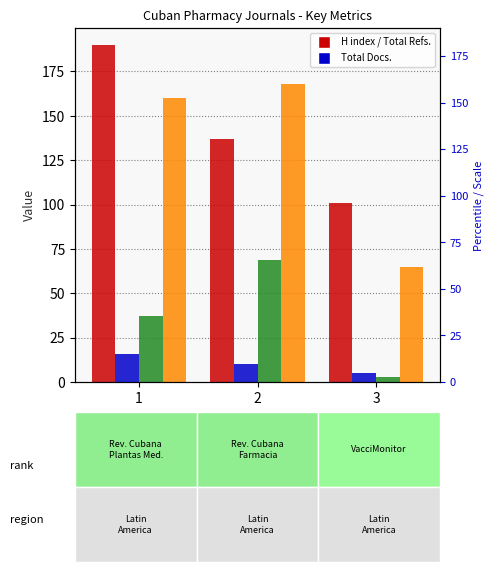

What is the total value across all series at 3?

174